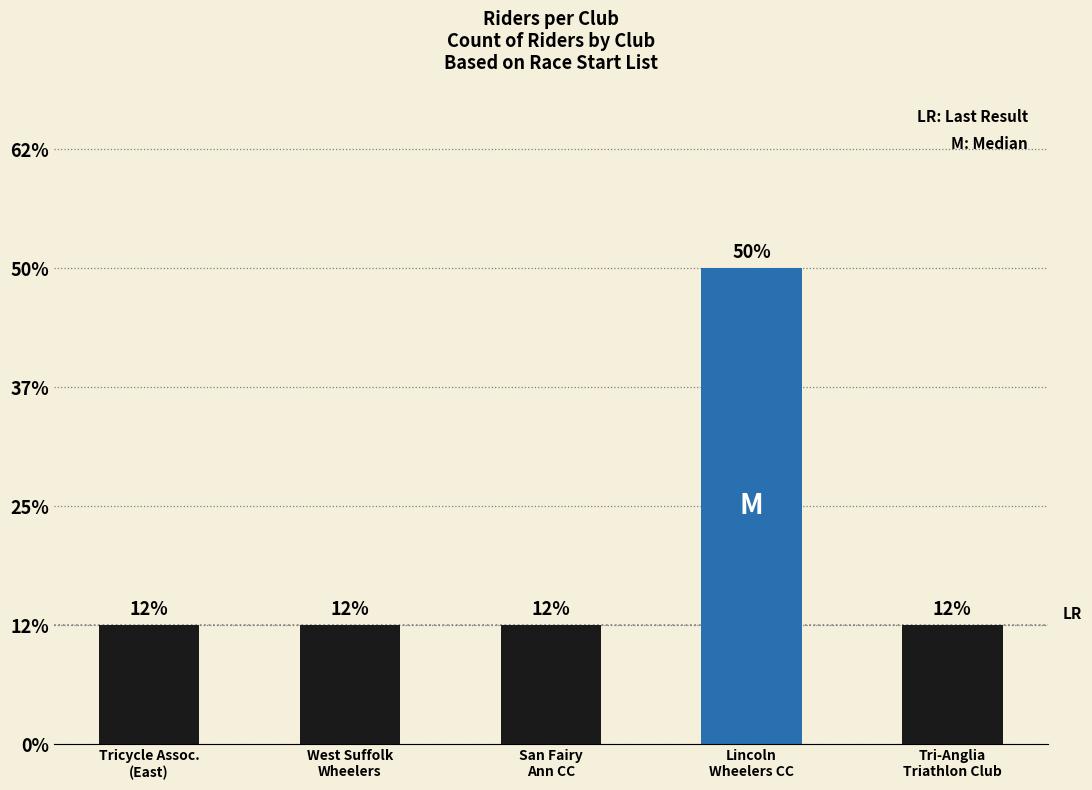

How many values are between 1 and 2?

4